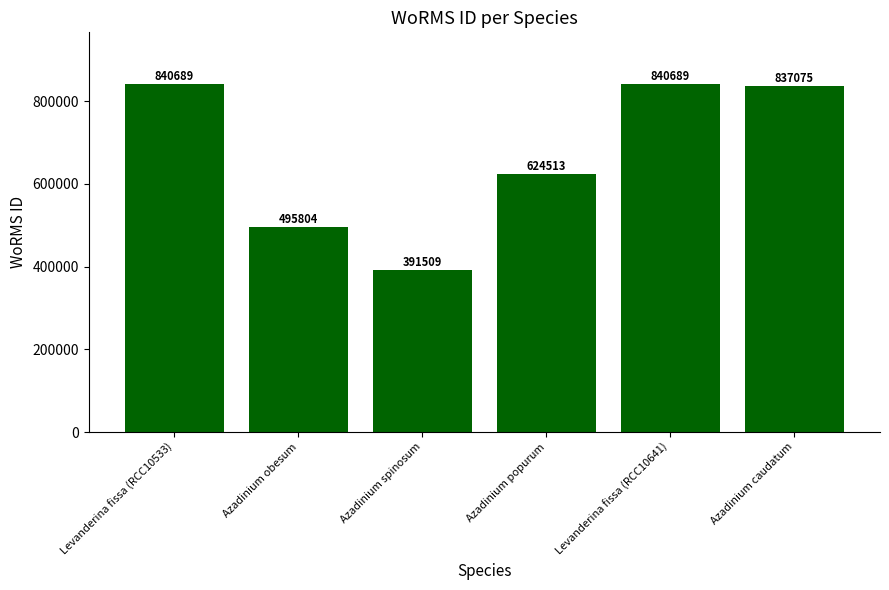

Approximately how many times larger is the value at Levanderina fissa (RCC10641) compared to Azadinium popurum?

1.3